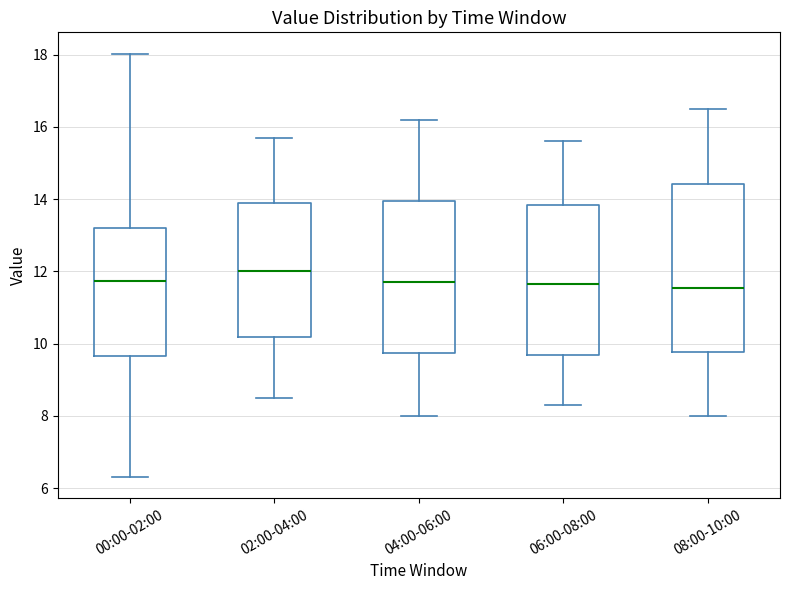

Which box is the tallest, from its lower edge to its upper edge?

08:00-10:00